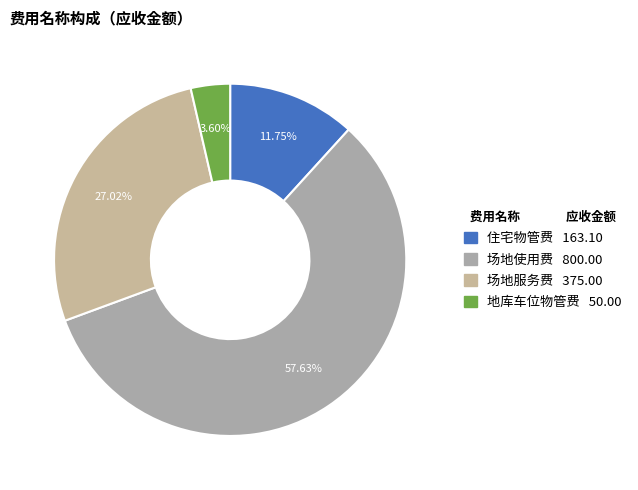

Which category accounts for the majority?

场地使用费